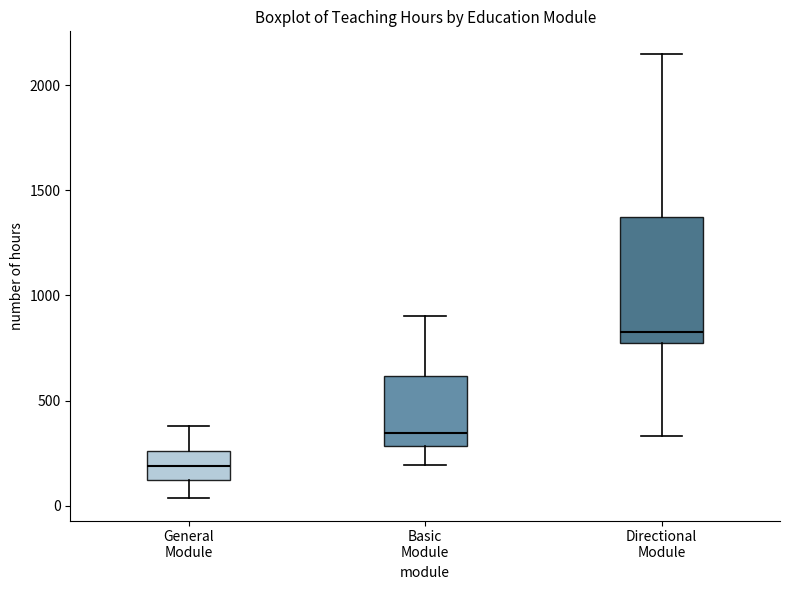

Reading left to right, transcribe this box plot: for each box, give where its median line is, the range the box spans, and where its two whiskers end, as read against the y-axis. The values are not printed on the chart, so give them approximately, as read against the axis.

General Module: median 200, box 100 to 250, whiskers 50 to 400
Basic Module: median 350, box 300 to 600, whiskers 200 to 900
Directional Module: median 850, box 800 to 1400, whiskers 350 to 2150